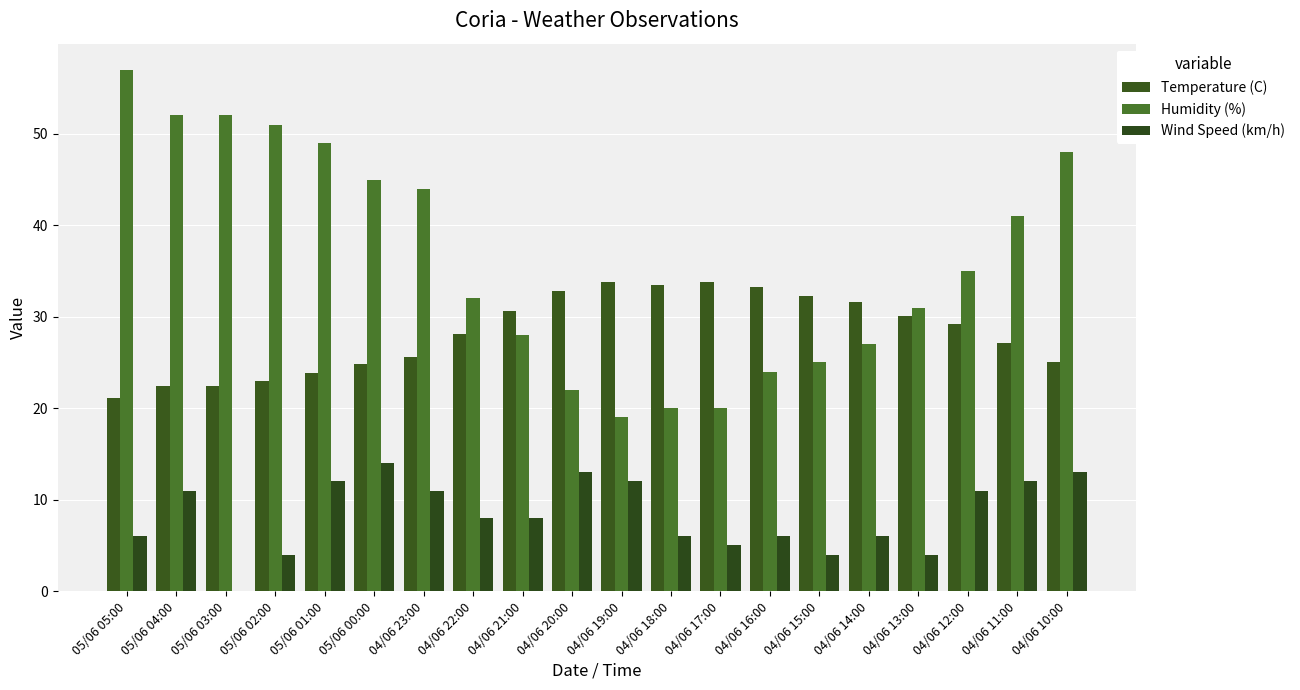

At which label is Temperature (C) closest to 27?

04/06 11:00